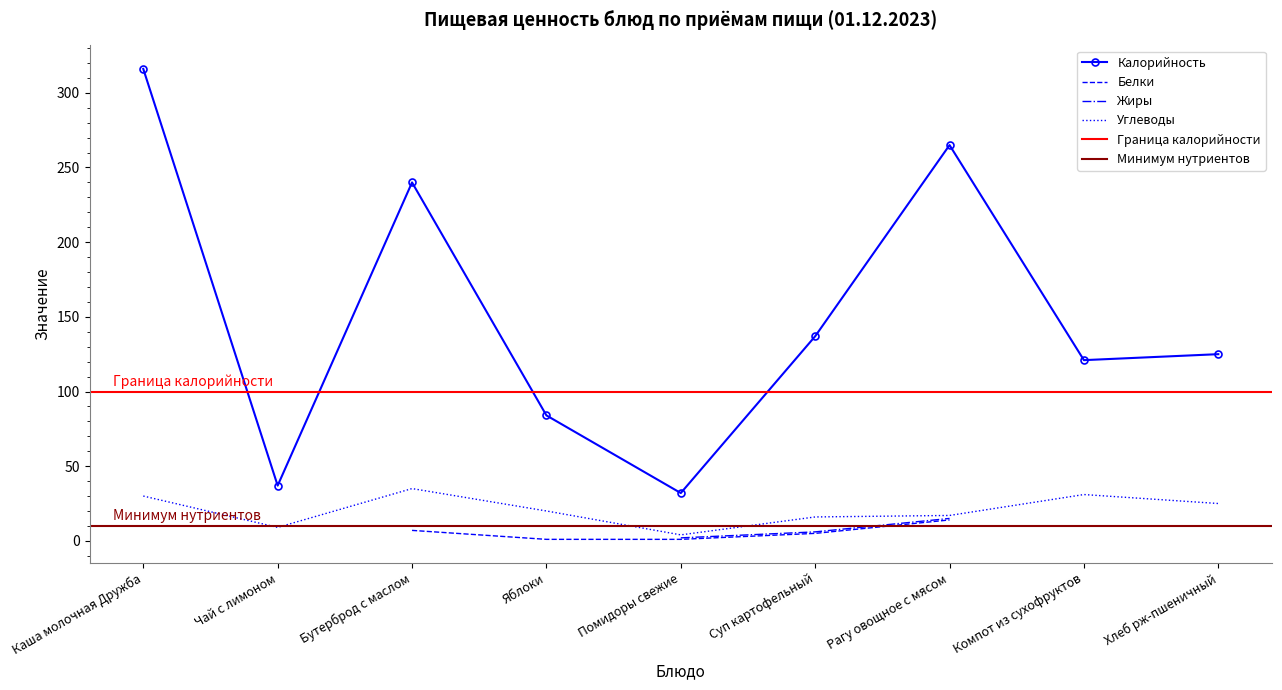

What is the total value across all series at Рагу овощное с мясом?

282